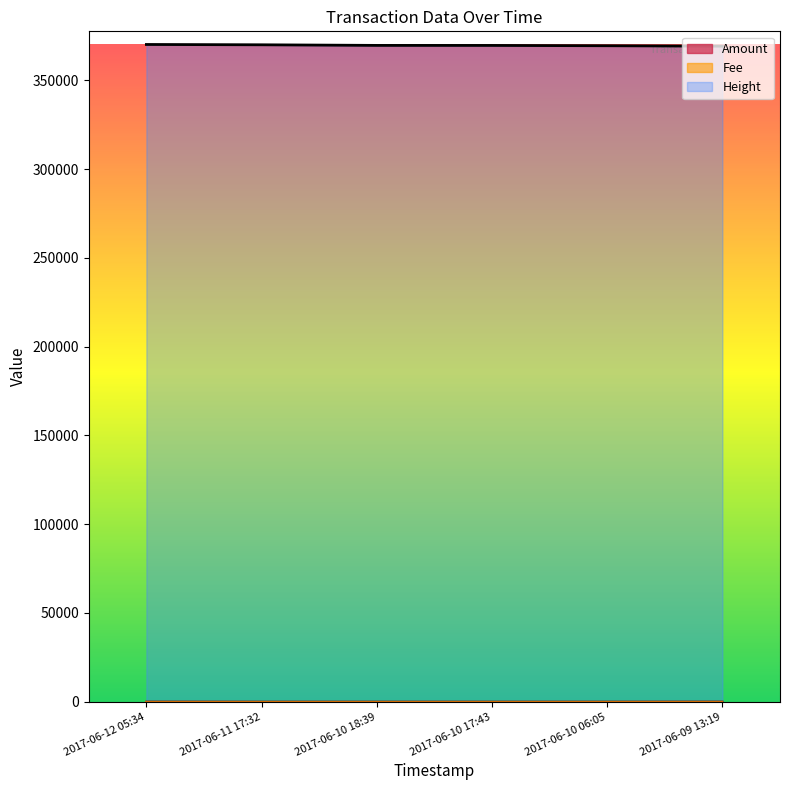

Reading left to right, transcribe all the data shown in this chart.

Amount: 2017-06-12 05:34=31	2017-06-11 17:32=0	2017-06-10 18:39=0	2017-06-10 17:43=0	2017-06-10 06:05=0	2017-06-09 13:19=36
Height: 2017-06-12 05:34=370145	2017-06-11 17:32=369969	2017-06-10 18:39=369625	2017-06-10 17:43=369609	2017-06-10 06:05=369437	2017-06-09 13:19=369188